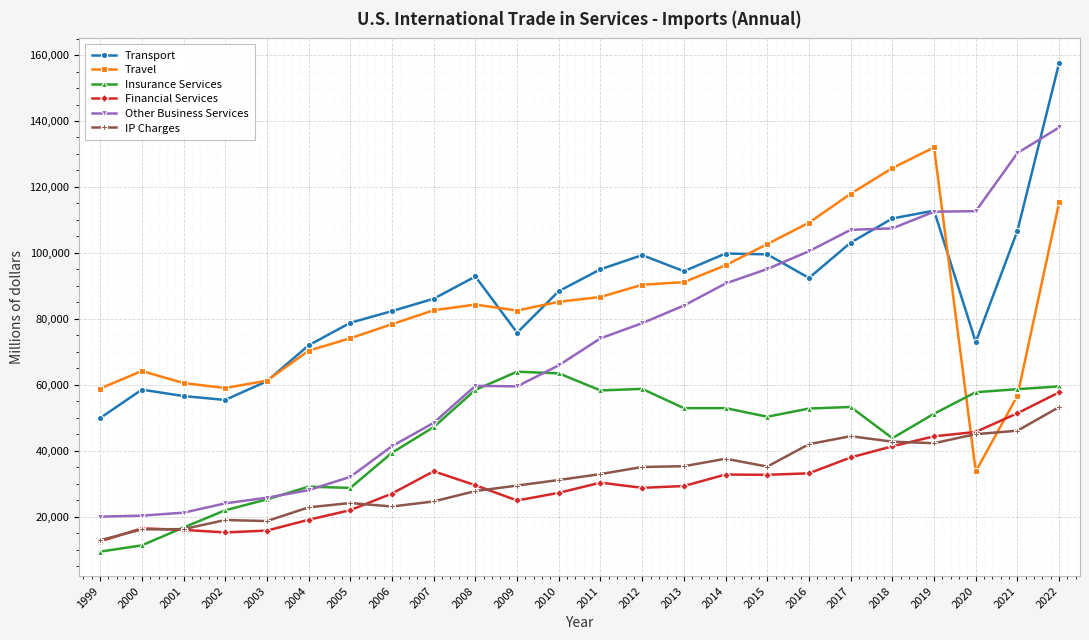

Where is Insurance Services nearest to the value 36677?

2006